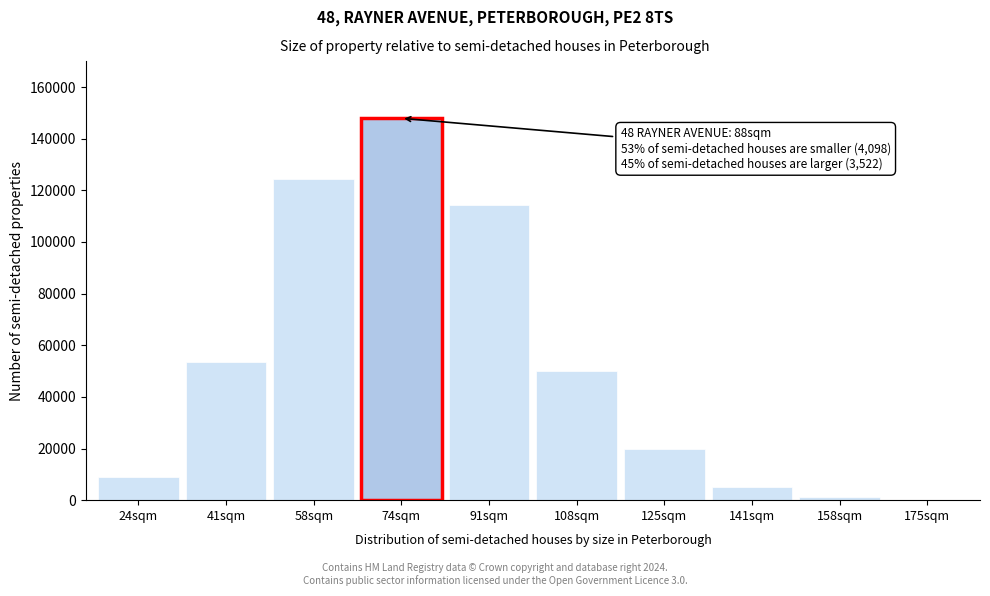

Reading left to right, transcribe all the data shown in this chart.

24sqm=8952	41sqm=53446	58sqm=124524	74sqm=147912	91sqm=114184	108sqm=50165	125sqm=19816	141sqm=5246	158sqm=1073	175sqm=159